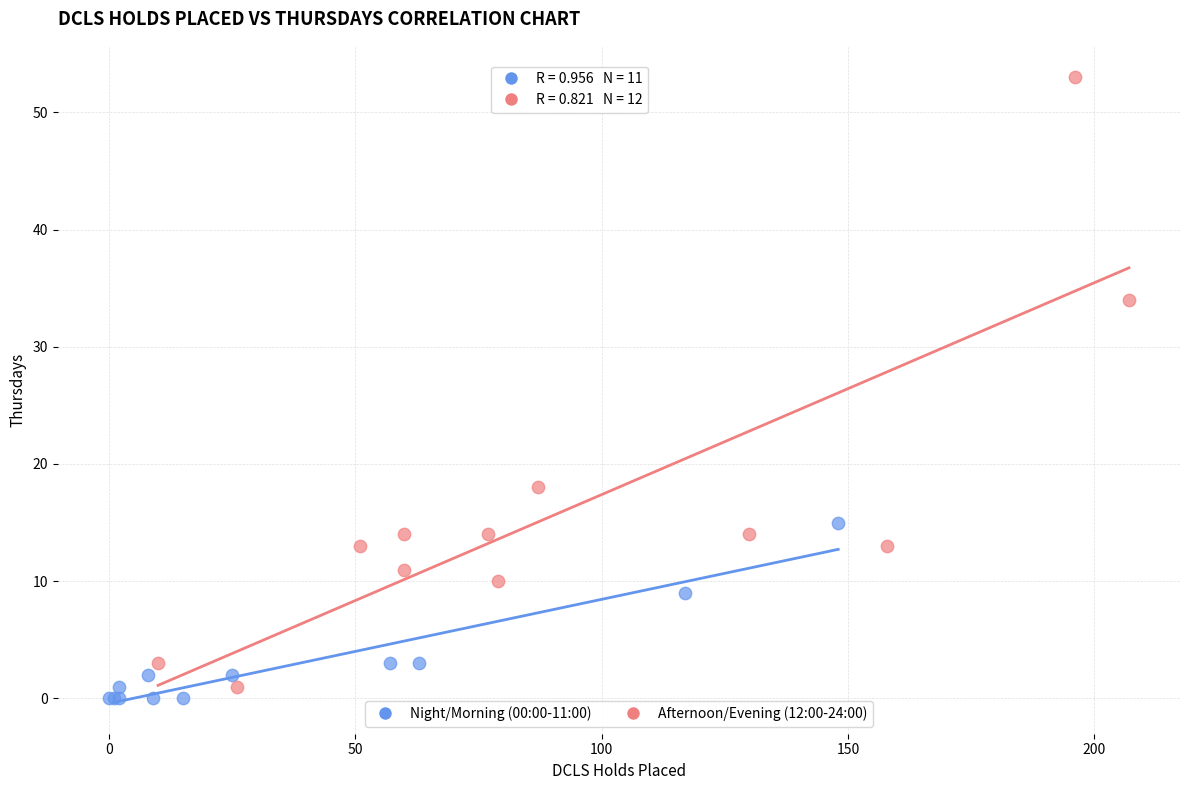

Which series reaches the minimum Y coordinate?

Night/Morning (00:00-11:00)